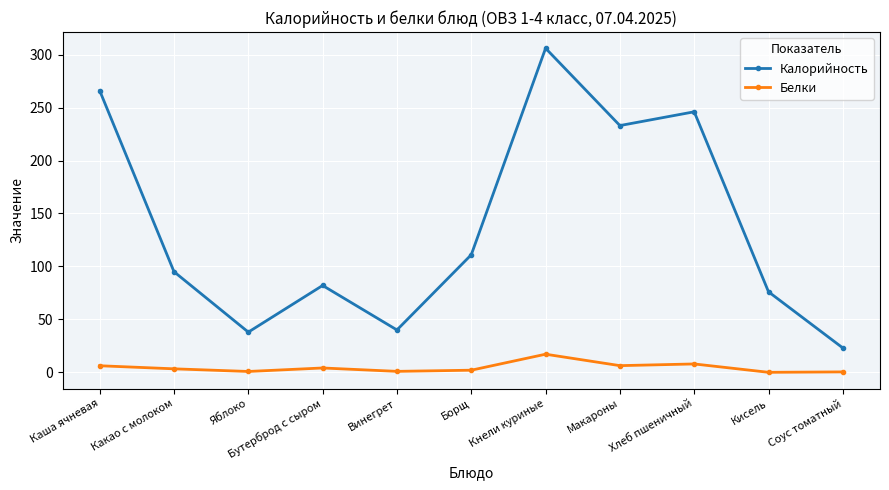

At which category is the sum across all series the highest?

Кнели куриные